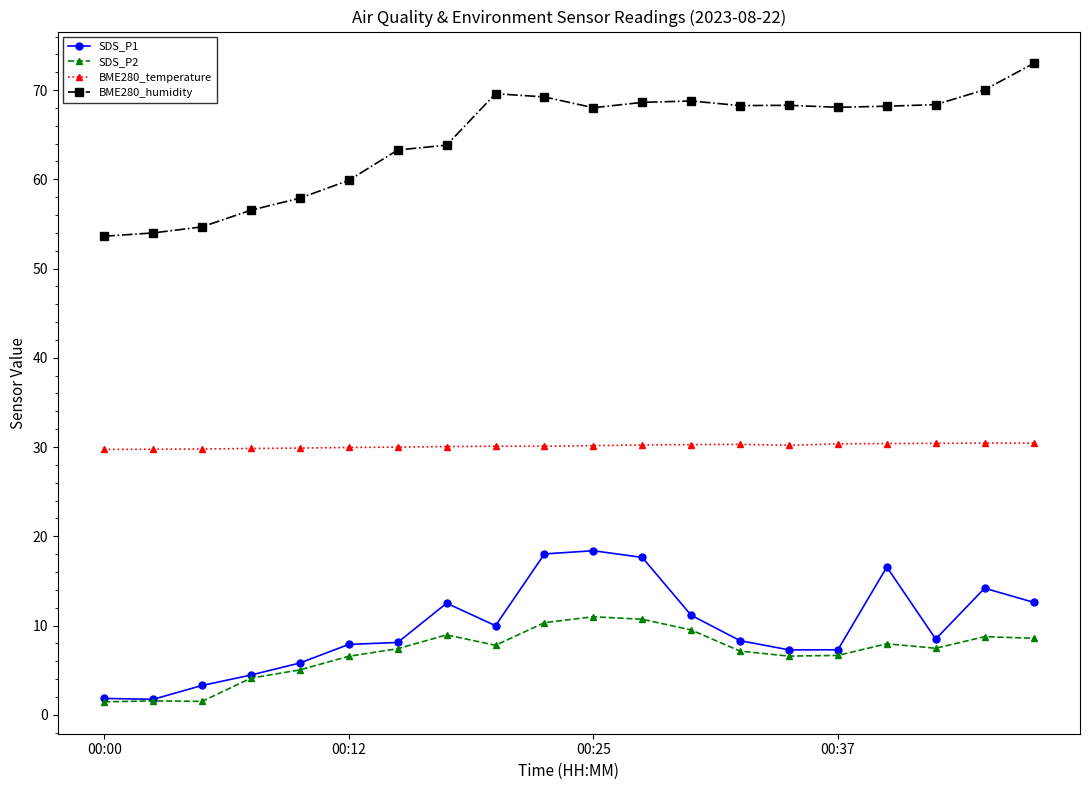

List the series in order of their peak value, highest first.

BME280_humidity, BME280_temperature, SDS_P1, SDS_P2